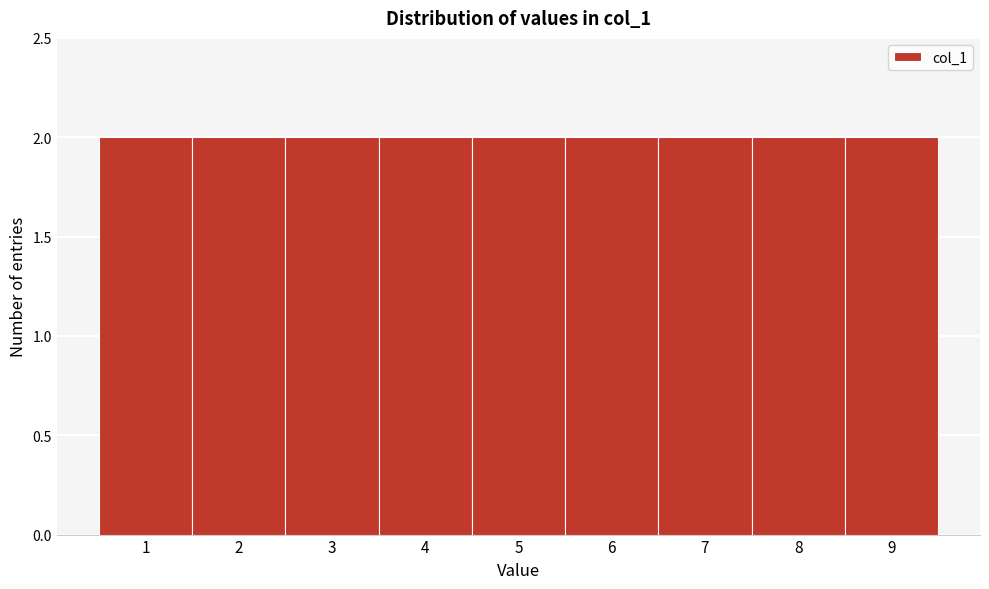

Reading left to right, transcribe this chart: for each bar, give the range it covers on the x-axis and its height. The values are not printed on the chart, so give them approximately, as read against the axis.

0.5 to 1.5: 2
1.5 to 2.5: 2
2.5 to 3.5: 2
3.5 to 4.5: 2
4.5 to 5.5: 2
5.5 to 6.5: 2
6.5 to 7.5: 2
7.5 to 8.5: 2
8.5 to 9.5: 2